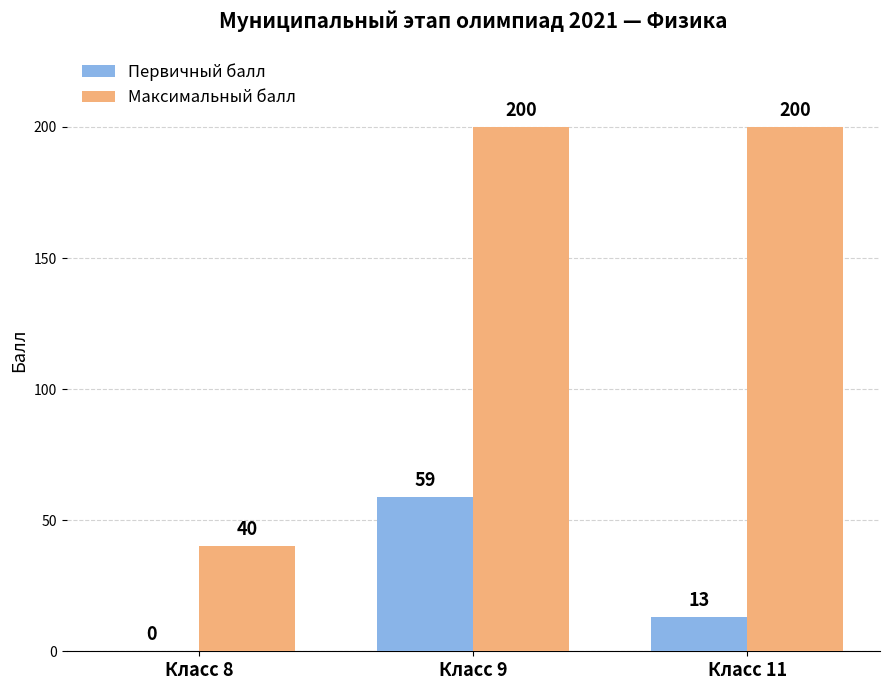

How many groups of bars are there?

3